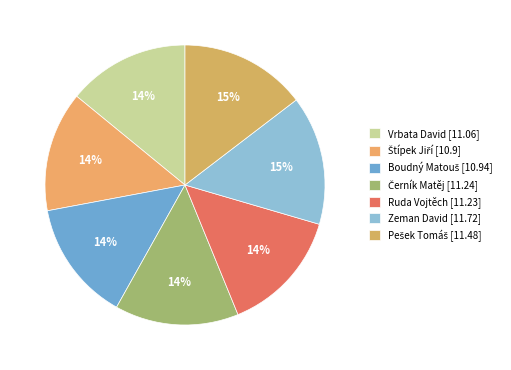

To the nearest percent, what is the average slice percentage?

14%